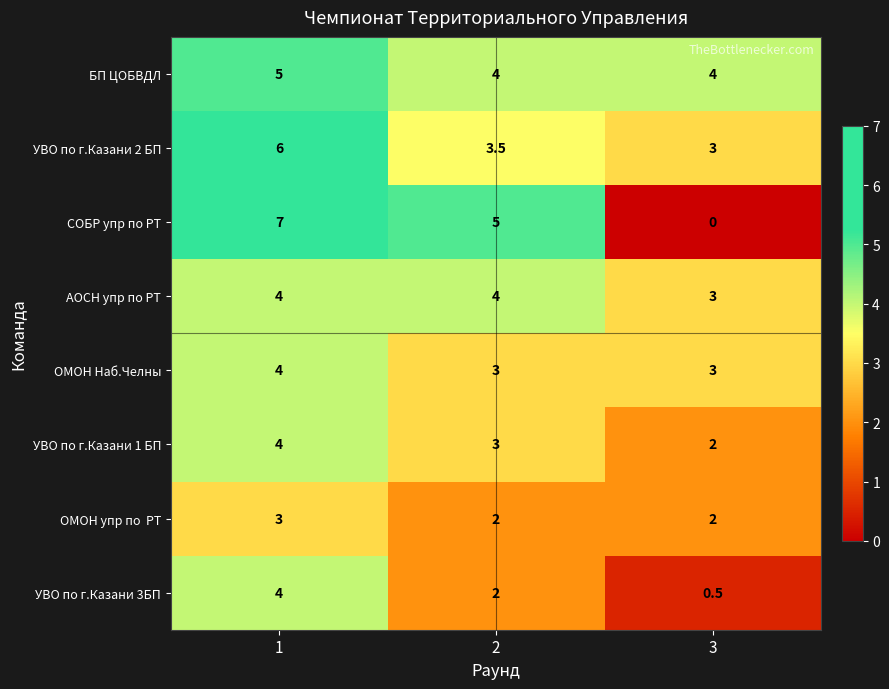

What is the sum of all АОСН упр по РТ values?

11.0